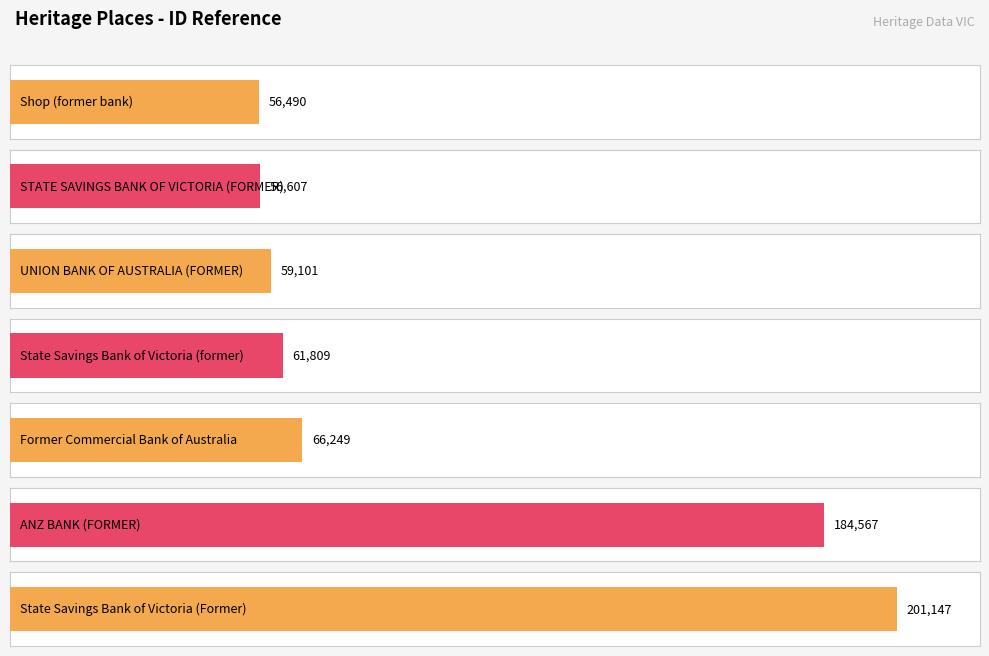

At which category does the chart reach its peak across all series?

State Savings Bank of Victoria (Former)